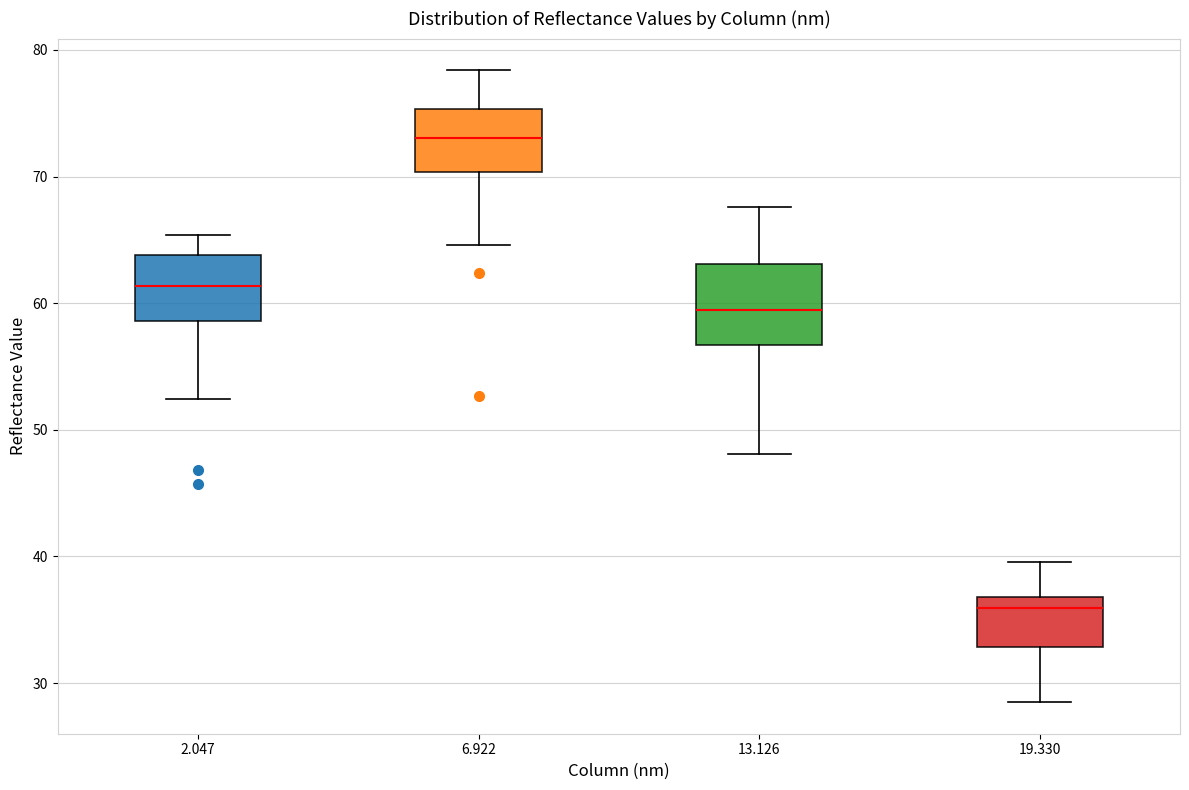

Reading left to right, read every box against the y-axis: the position of its median line, the range the box covers, and the ends of its whiskers. The values are not printed on the chart, so give them approximately, as read against the axis.

2.047: median 61, box 59 to 64, whiskers 52 to 65
6.922: median 73, box 70 to 75, whiskers 65 to 78
13.126: median 60, box 57 to 63, whiskers 48 to 68
19.330: median 36, box 33 to 37, whiskers 29 to 40